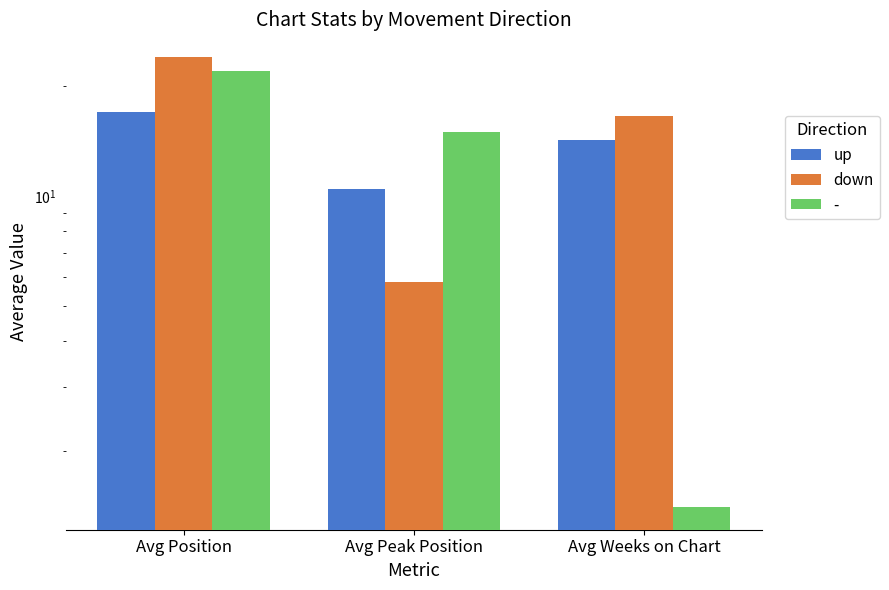

True or false: down has a value of 16.6 at Avg Weeks on Chart.

True